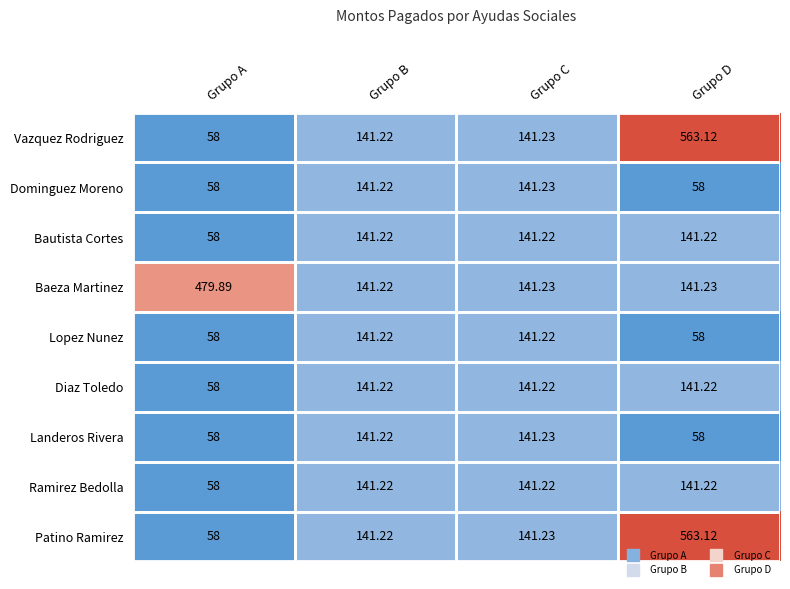

Between Grupo A and Grupo B, which series saw the biggest shift?

Baeza Martinez